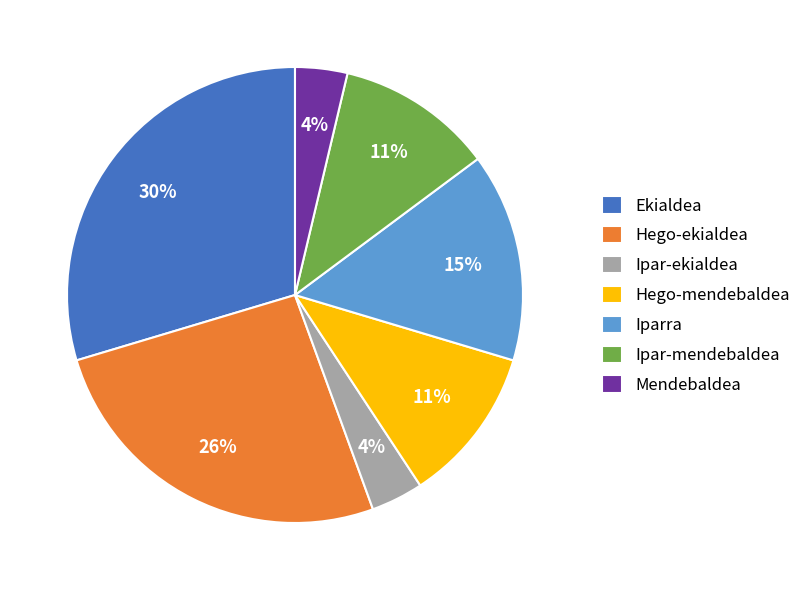

Do Ekialdea and Ipar-mendebaldea together represent more than half of the pie?

No